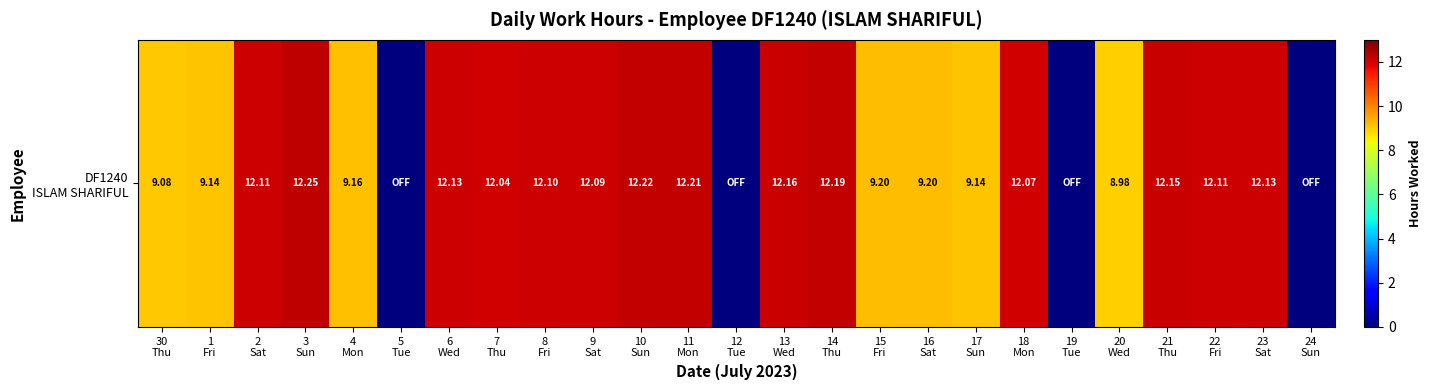

At which category does the chart reach its minimum across all series?

5
Tue